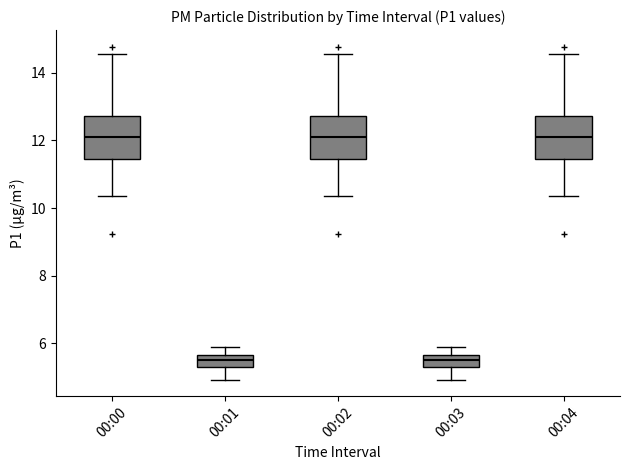

Where does the upper whisker of the box for 00:03 end on the y-axis? The values are not printed on the chart, so give them approximately, as read against the axis.

6.0